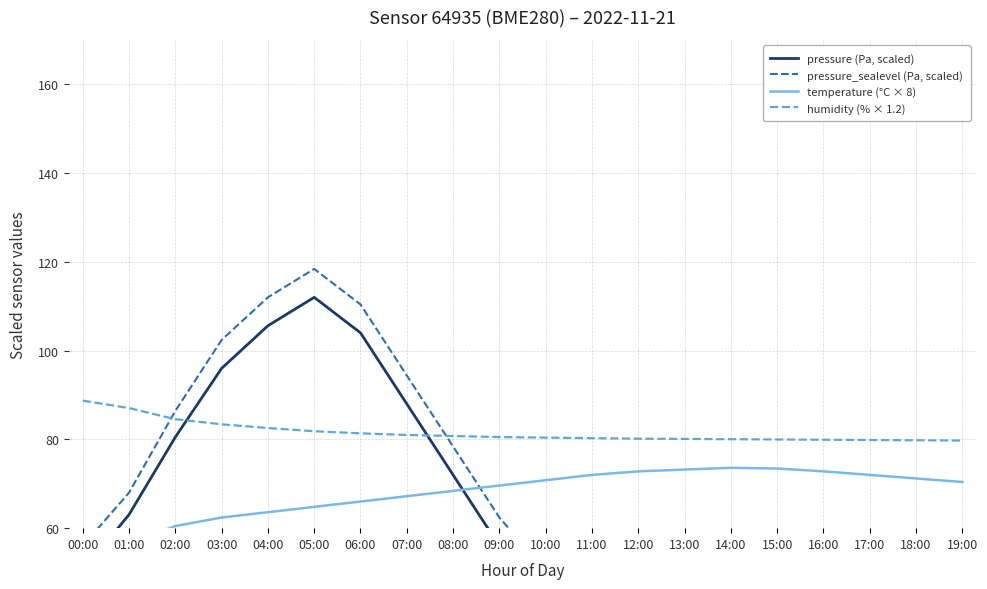

What is the label of the 11th point from the left?

10:00